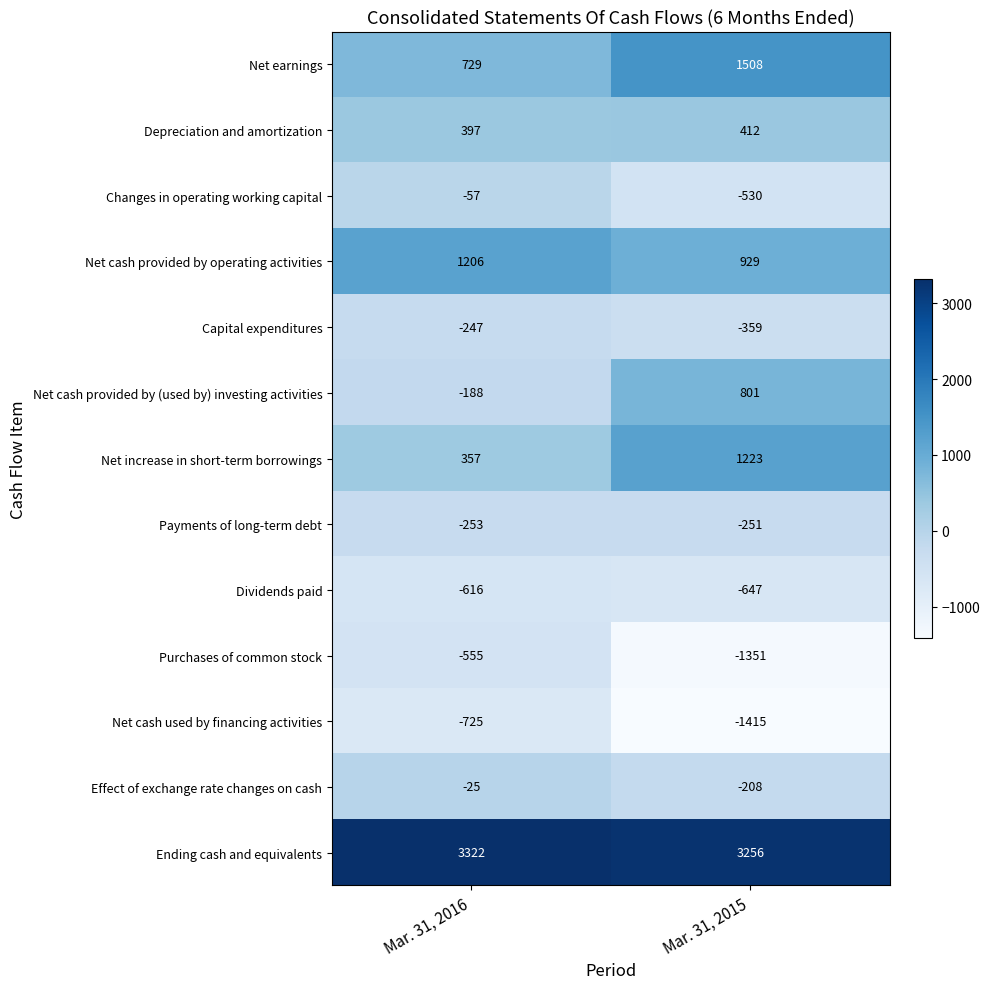

What is the greatest value displayed?

3322